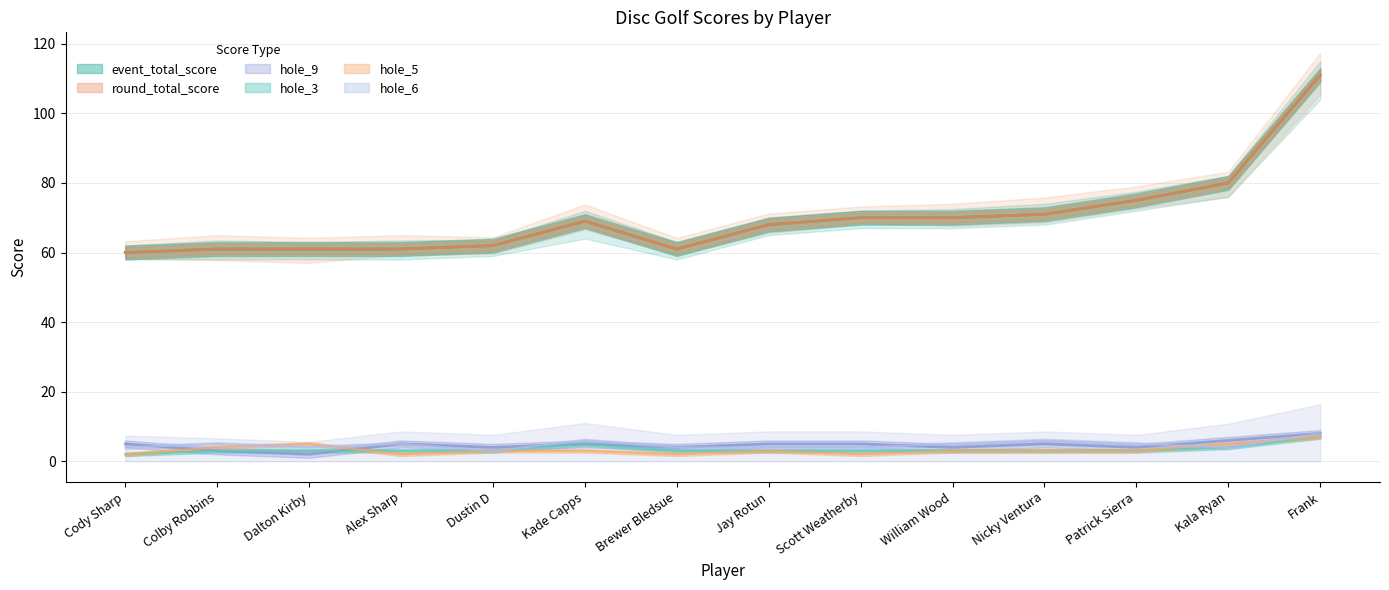

True or false: hole_9 has a value of 4 at Patrick Sierra.

True